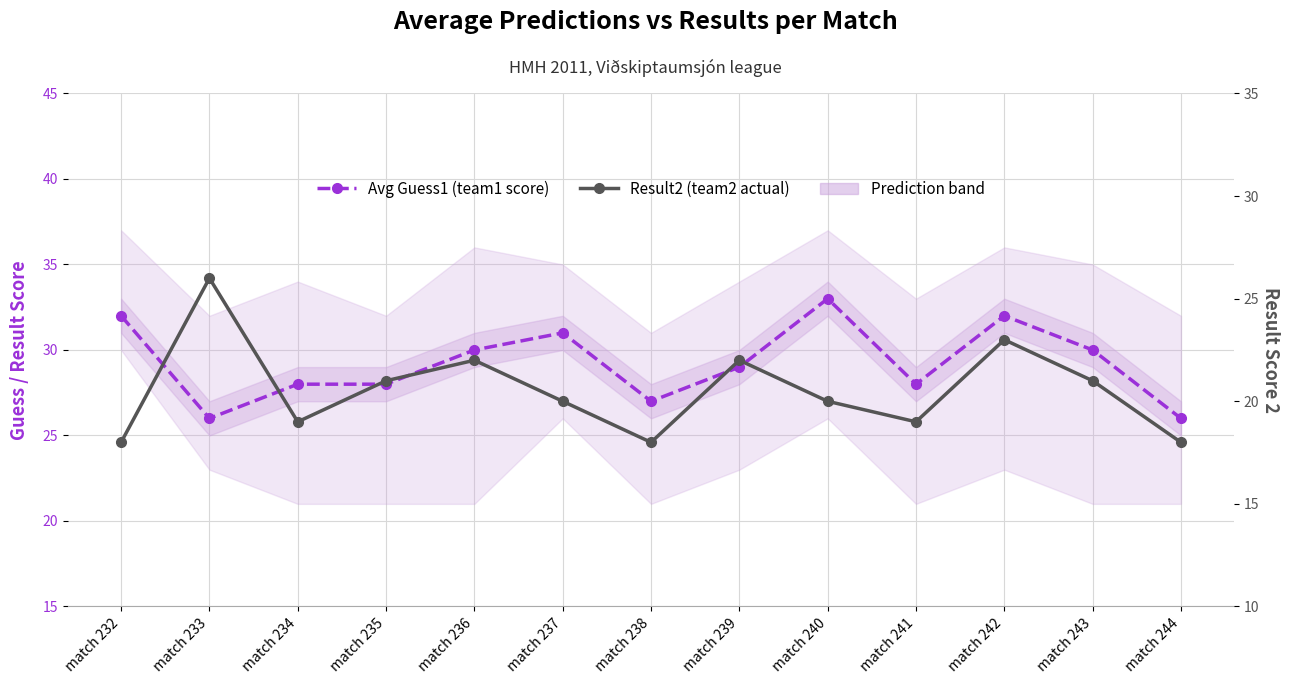

Is it true that Result2 (team2 actual) equals 18 at match 232?

True